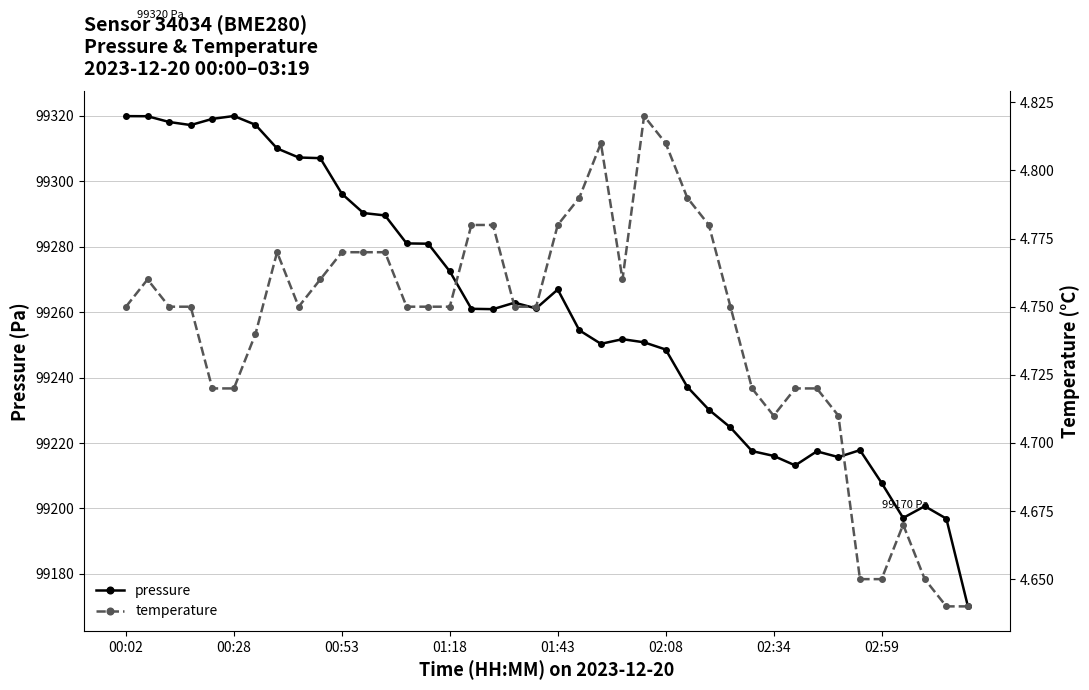

What is the value of the pressure point at the 17th from the left?

99261.0